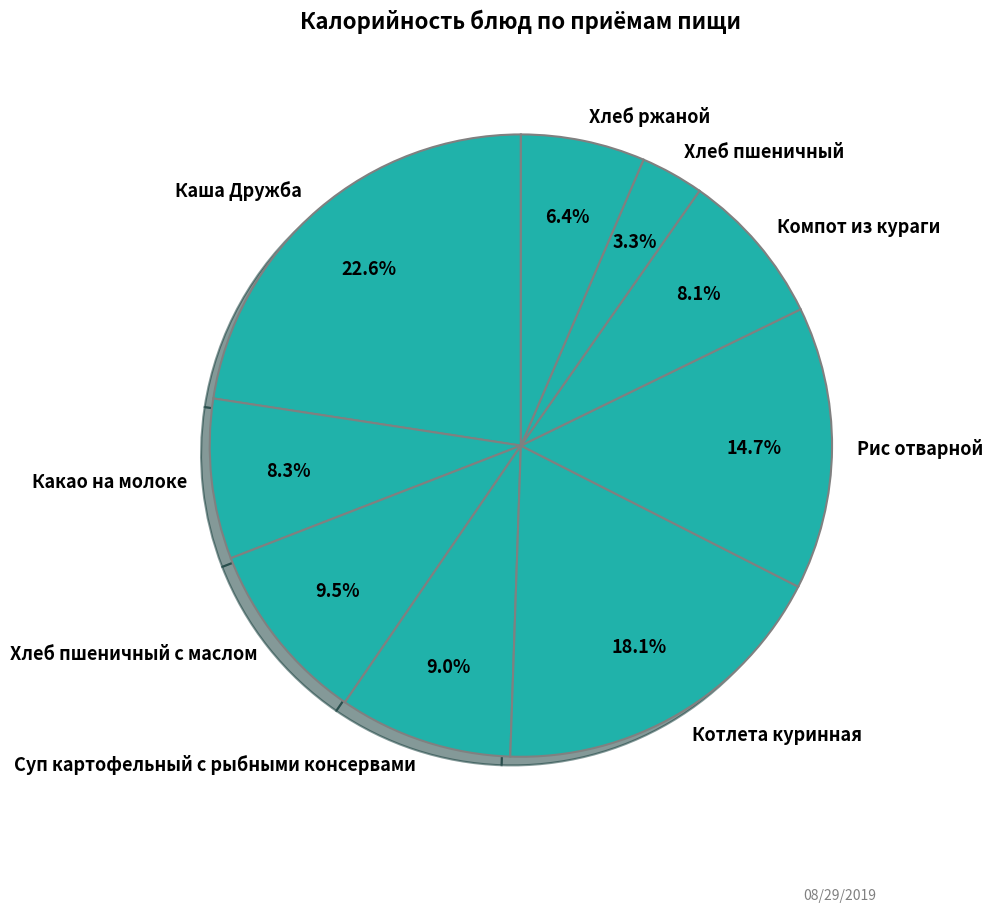

Is Компот из кураги the majority of the pie?

No